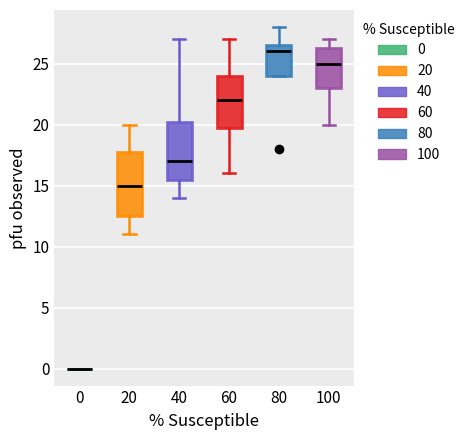

Reading left to right, transcribe this box plot: for each box, give where its median line is, the range the box spans, and where its two whiskers end, as read against the y-axis. The values are not printed on the chart, so give them approximately, as read against the axis.

0: box collapsed to a line at 0.0, whiskers 0.0 to 0.0
20: median 15.0, box 12.5 to 18.0, whiskers 11.0 to 20.0
40: median 17.0, box 15.5 to 20.5, whiskers 14.0 to 27.0
60: median 22.0, box 20.0 to 24.0, whiskers 16.0 to 27.0
80: median 26.0, box 24.0 to 26.5, whiskers 24.0 to 28.0
100: median 25.0, box 23.0 to 26.5, whiskers 20.0 to 27.0